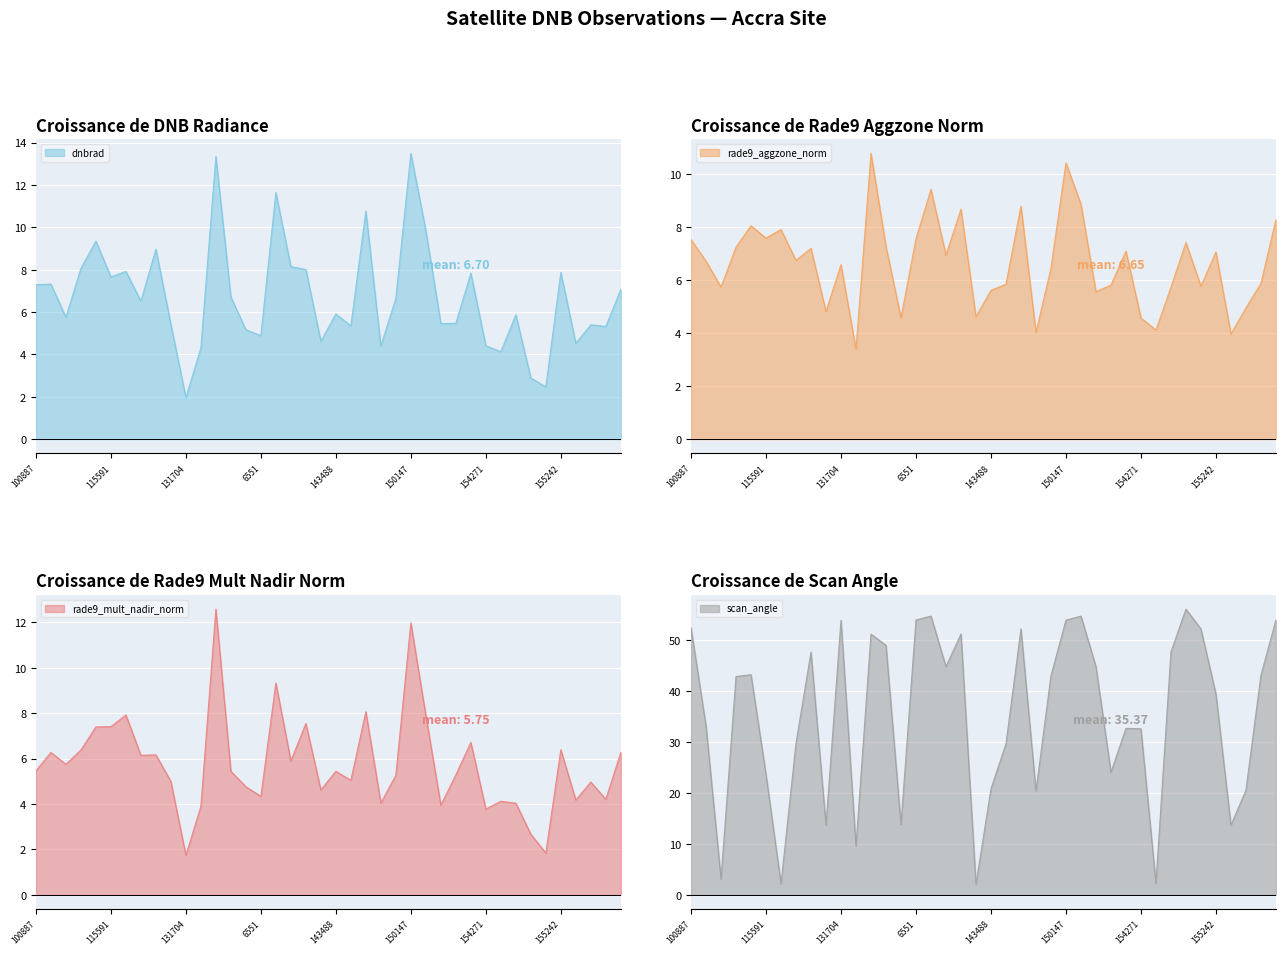

At which category does scan_angle reach its first local peak?

115226